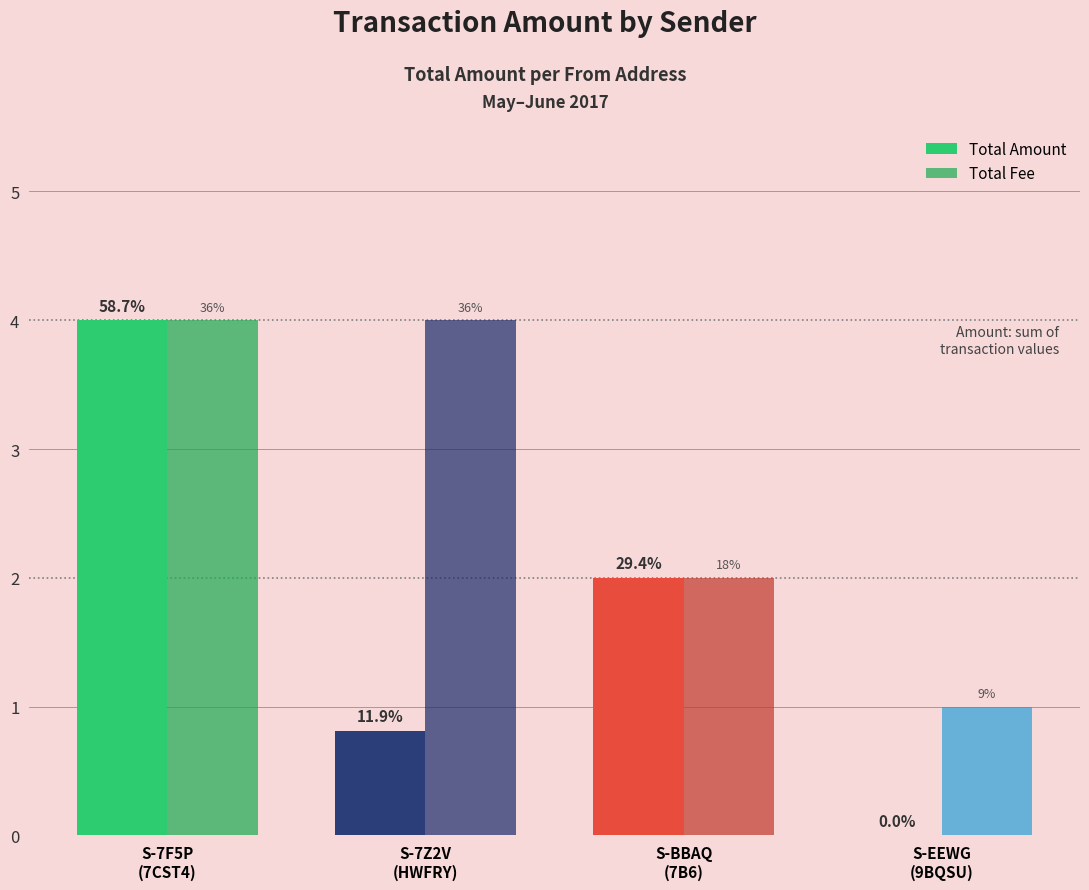

Reading right to left, what are all the values shown in this chart?

Total Amount: S-EEWG
(9BQSU)=0.0	S-BBAQ
(7B6)=2.0	S-7Z2V
(HWFRY)=0.8	S-7F5P
(7CST4)=4.0
Total Fee: S-EEWG
(9BQSU)=1.0	S-BBAQ
(7B6)=2.0	S-7Z2V
(HWFRY)=4.0	S-7F5P
(7CST4)=4.0